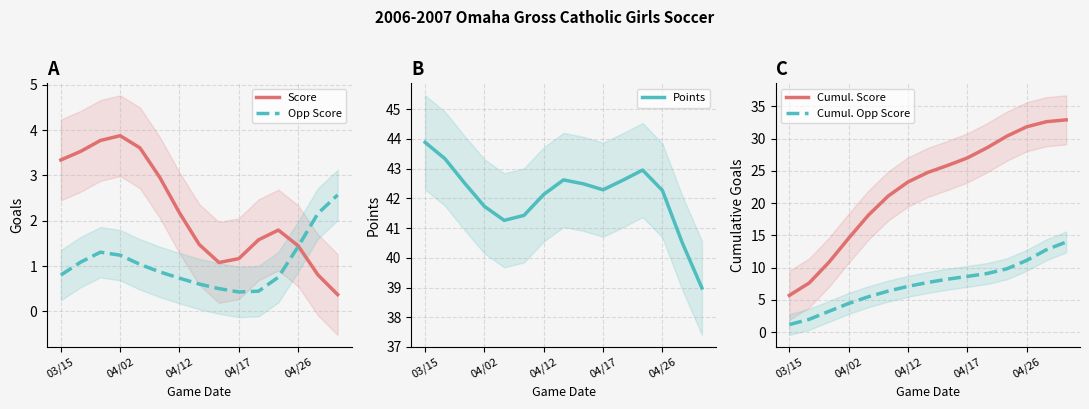

What position from the left is 13?

14